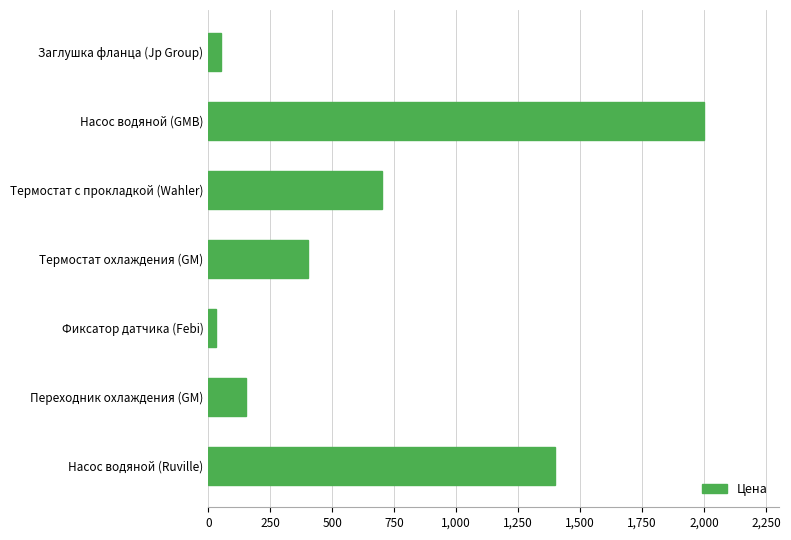

What is the greatest value displayed?

2000